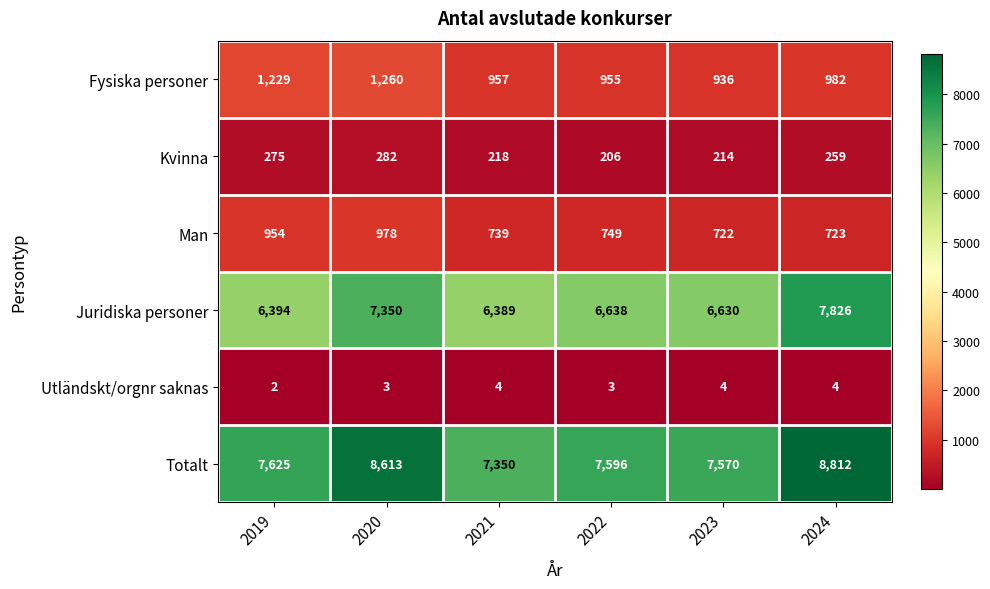

The value of Totalt at 2021 is 7350. True or false?

True